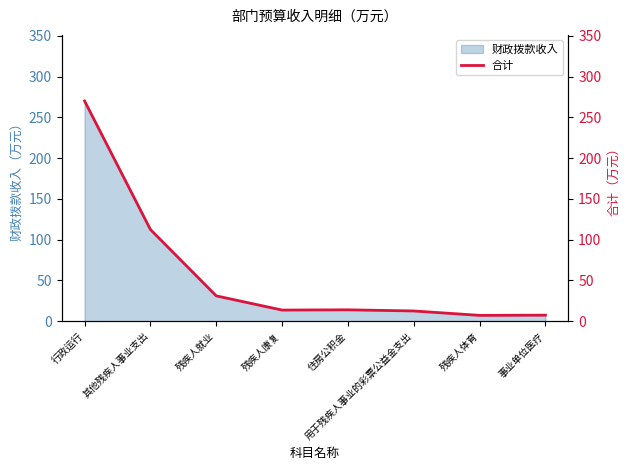

List the labels in order of value, largest first.

行政运行, 其他残疾人事业支出, 残疾人就业, 住房公积金, 残疾人康复, 用于残疾人事业的彩票公益金支出, 事业单位医疗, 残疾人体育